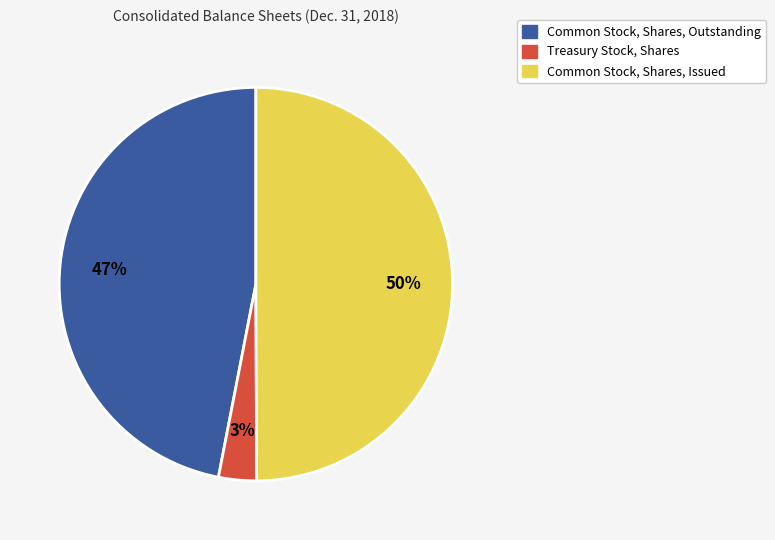

To the nearest percent, what is the difference between the largest and smallest slice percentages?

47%